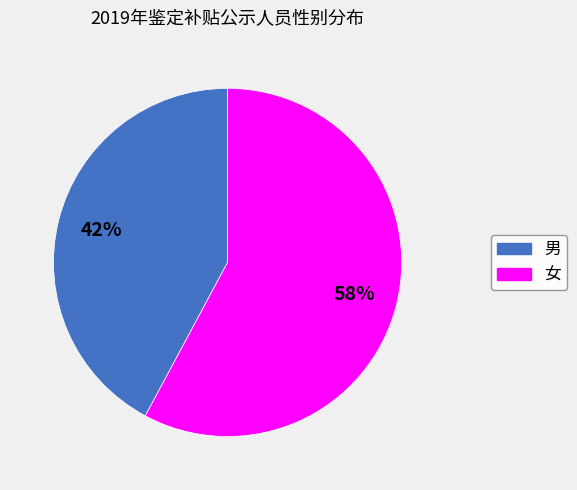

What percentage is the 女 slice, to the nearest percent?

58%